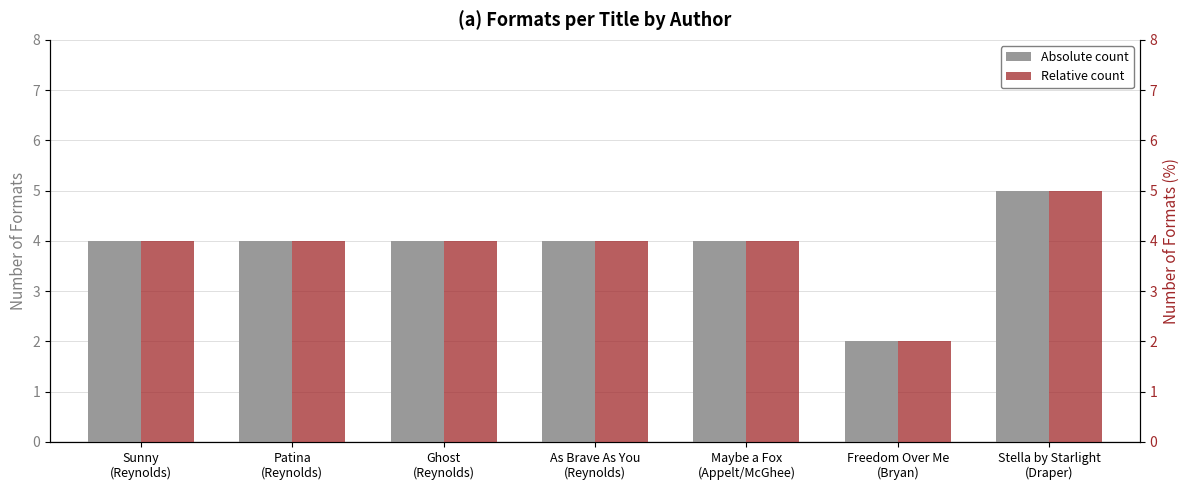

How many data points in Number of Formats (Absolute) are less than 4?

1